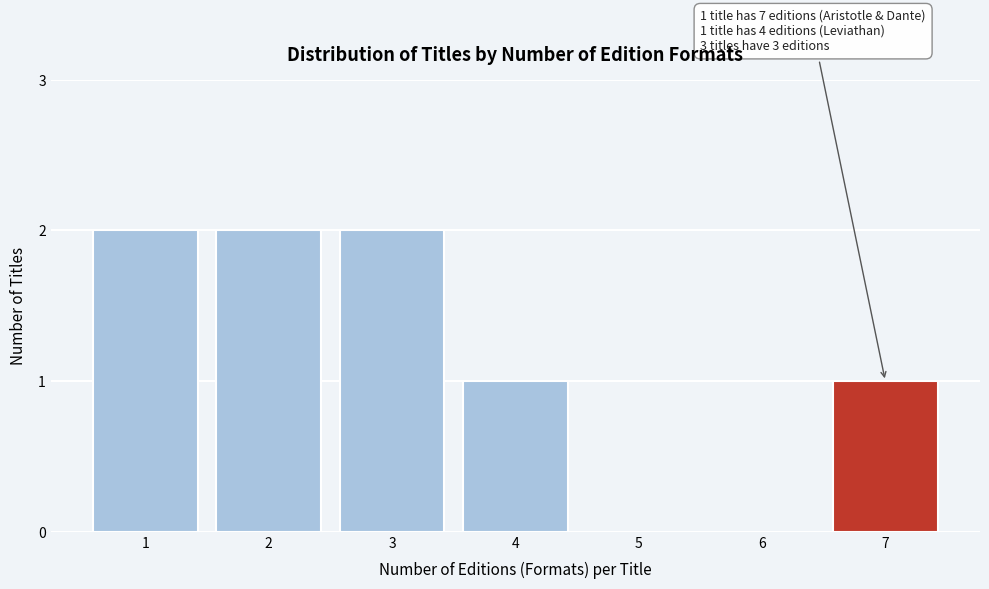

Reading left to right, transcribe all the data shown in this chart.

1=2	2=2	3=2	4=1	5=0	6=0	7=1